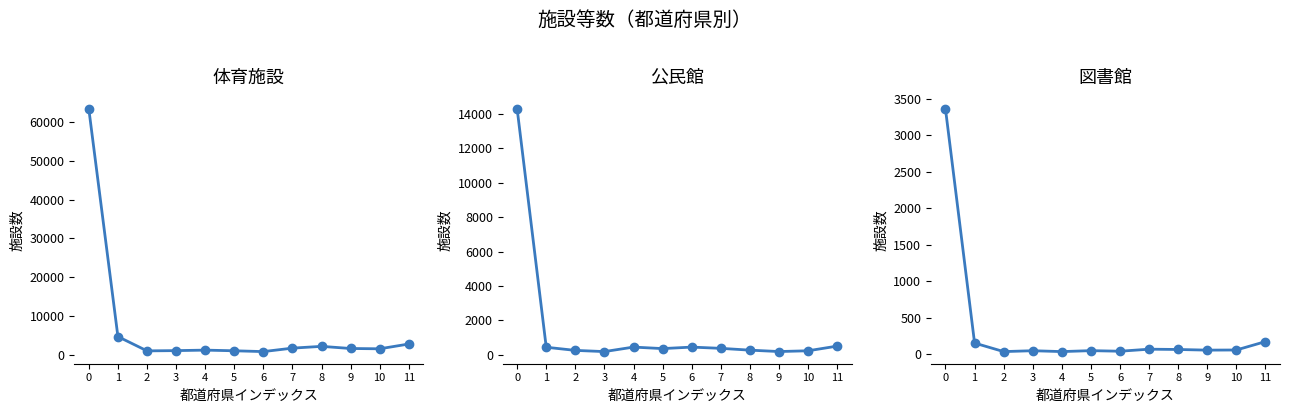

What is the difference between the 公民館 values at 5 and 9?

171